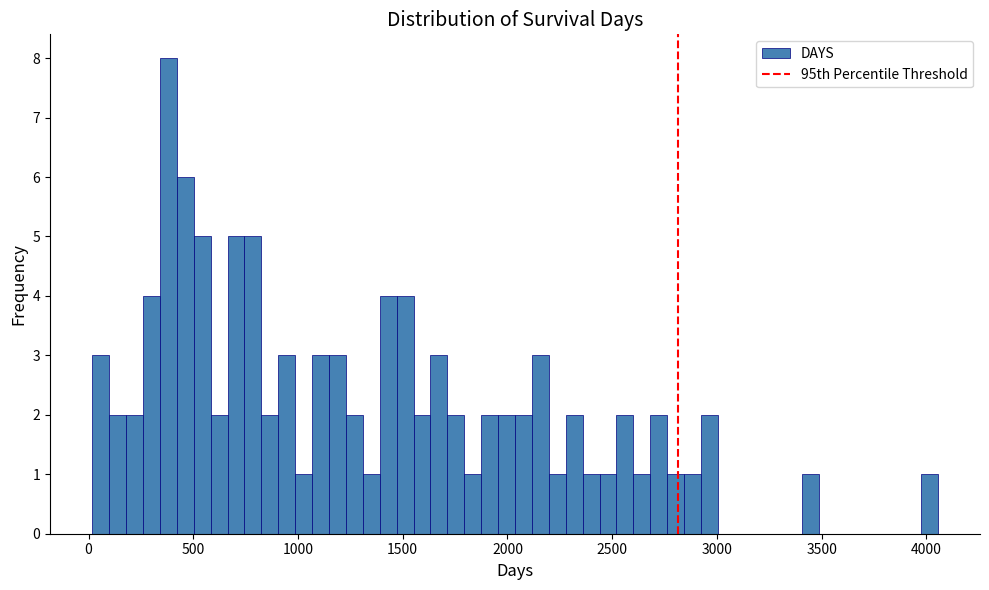

Read against the x-axis, roughly where is the centre of the tallest bar?

400